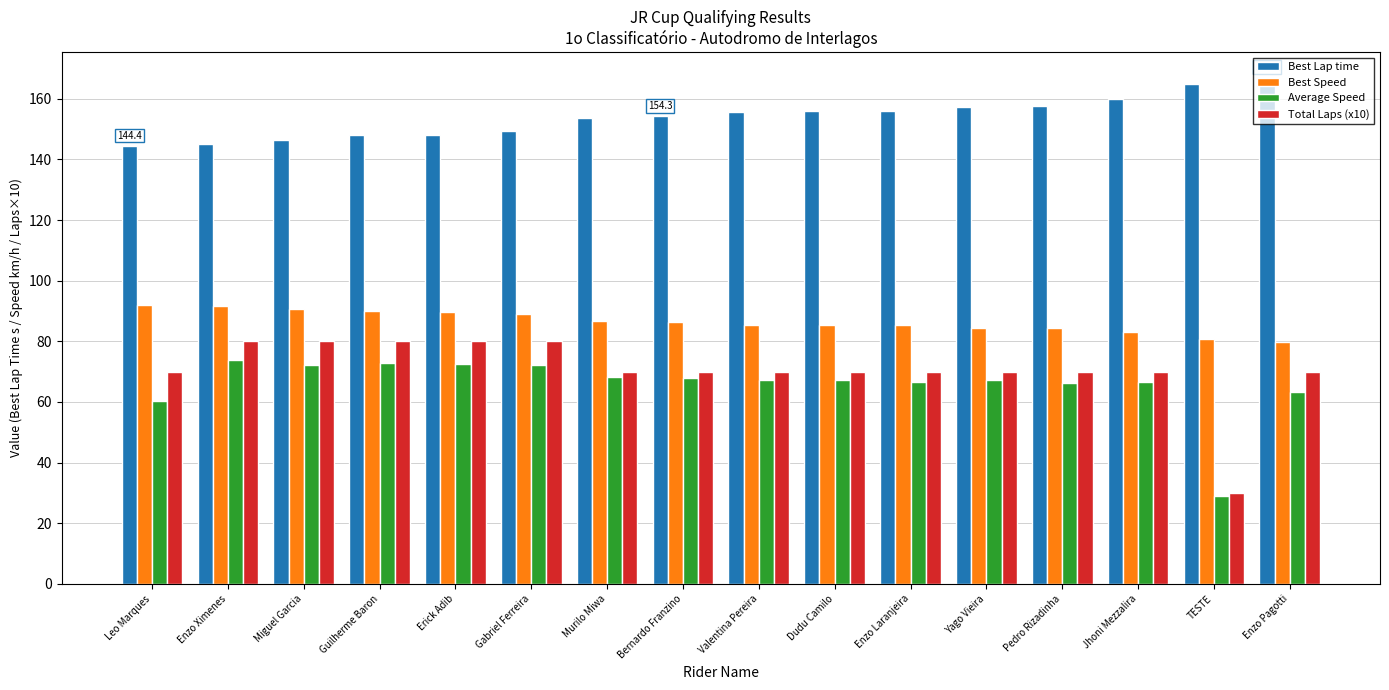

At how many categories does at least one series exceed 98?

16